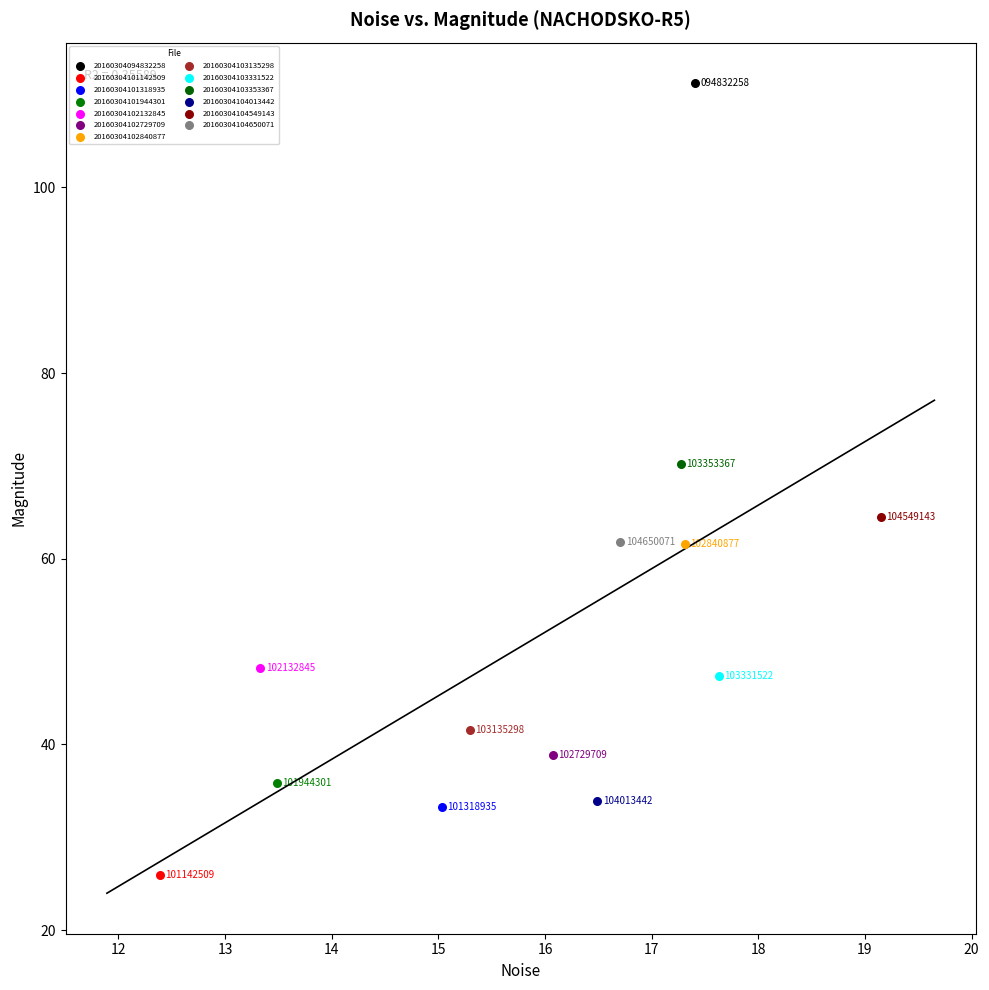

What are all the series names shown in the legend?

20160304094832258, 20160304101142509, 20160304101318935, 20160304101944301, 20160304102132845, 20160304102729709, 20160304102840877, 20160304103135298, 20160304103331522, 20160304103353367, 20160304104013442, 20160304104549143, 20160304104650071